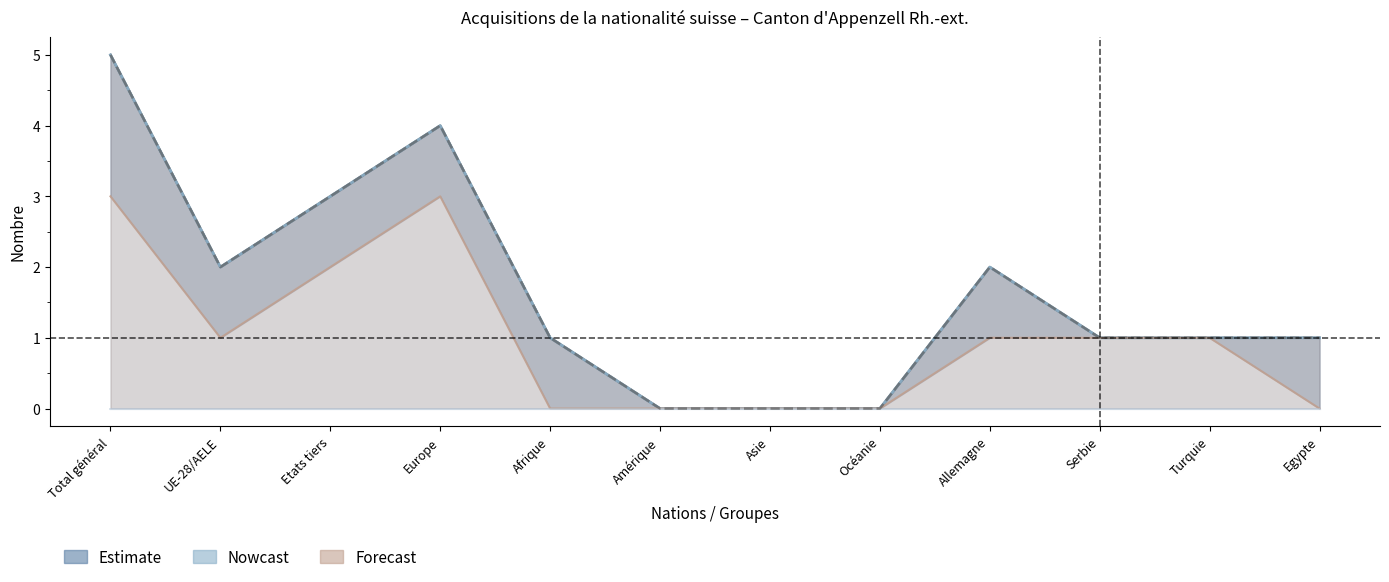

Which series has the largest range (max minus min)?

Total Naturalisations